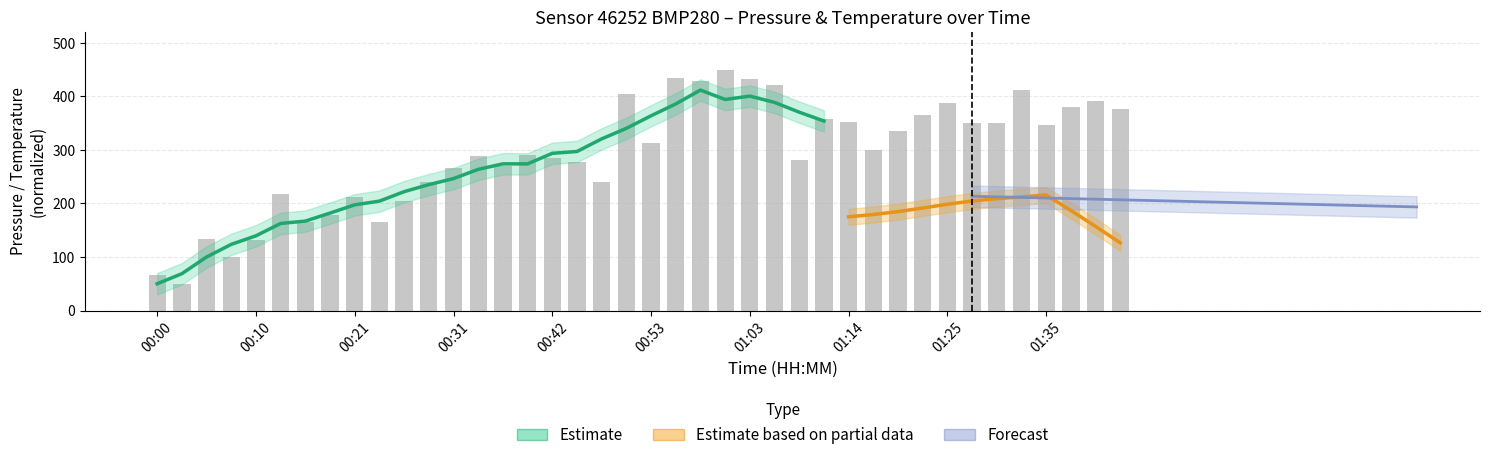

What is the difference between the second highest and second lowest values?

368.9